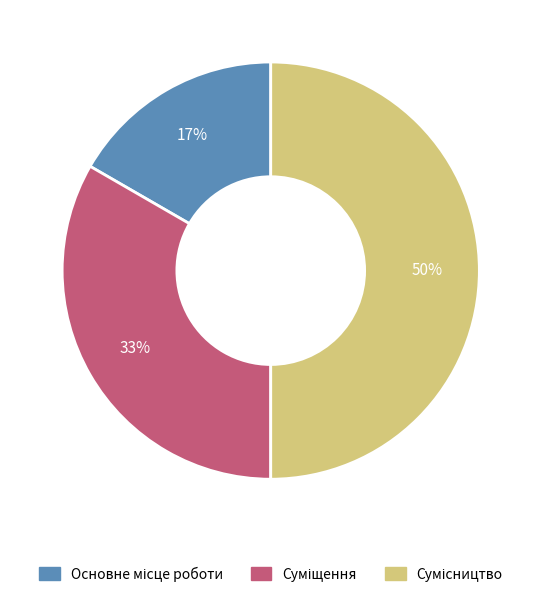

To the nearest percent, what is the difference between the largest and smallest slice percentages?

33%